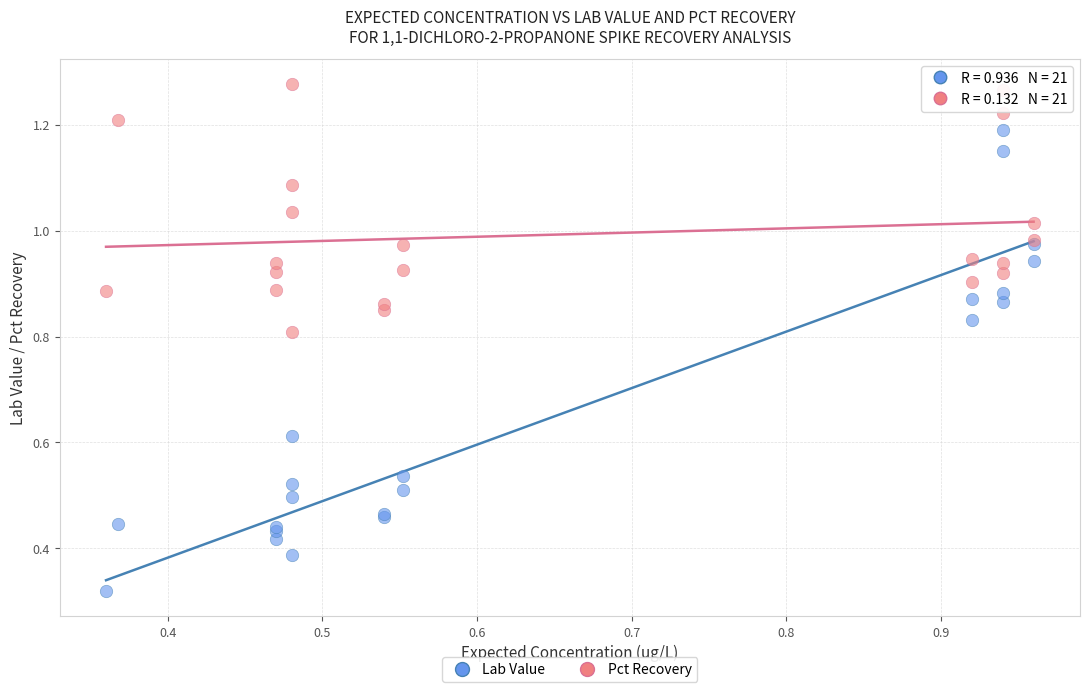

Which series reaches the minimum Y coordinate?

Lab Value